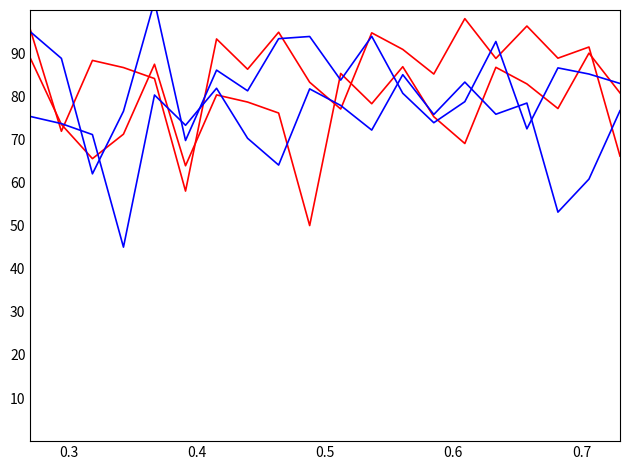

What is the sum of all intensity_roll3 values?

1679.2